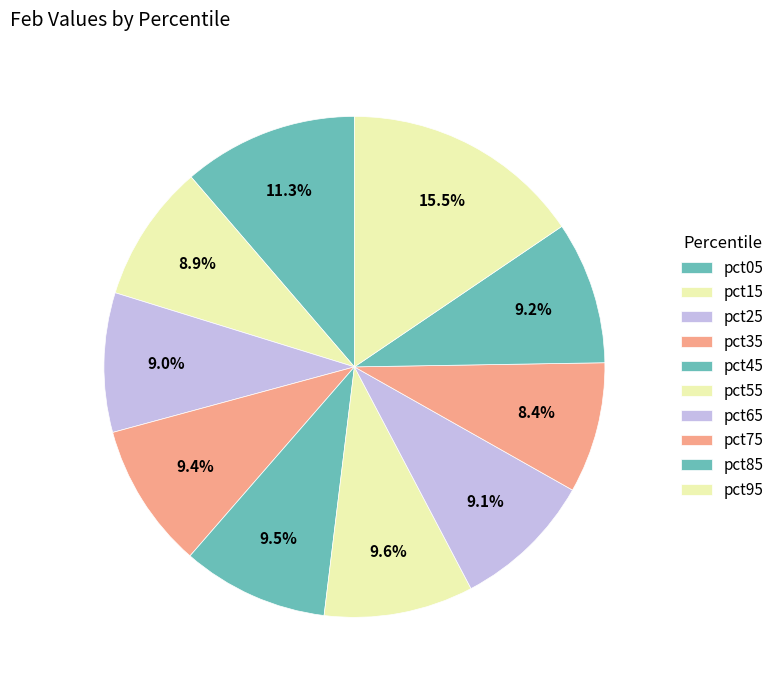

What percentage is the pct25 slice, to the nearest percent?

9%